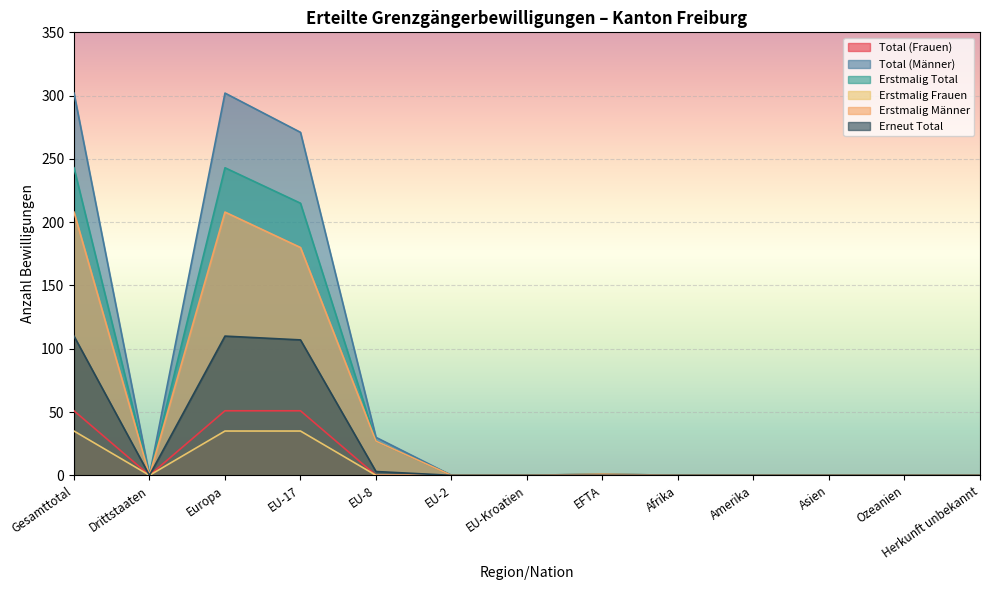

What is the difference between the maximum and second lowest values in the Total (Frauen) series?

51